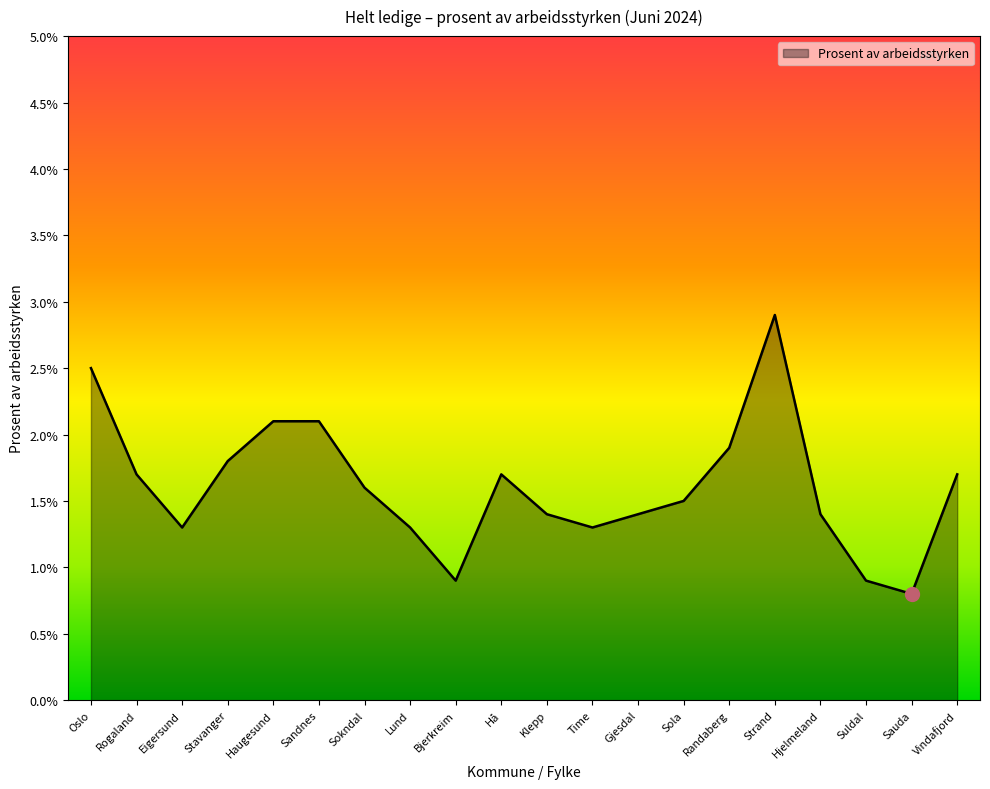

Which label corresponds to the smallest value in the chart?

Sauda